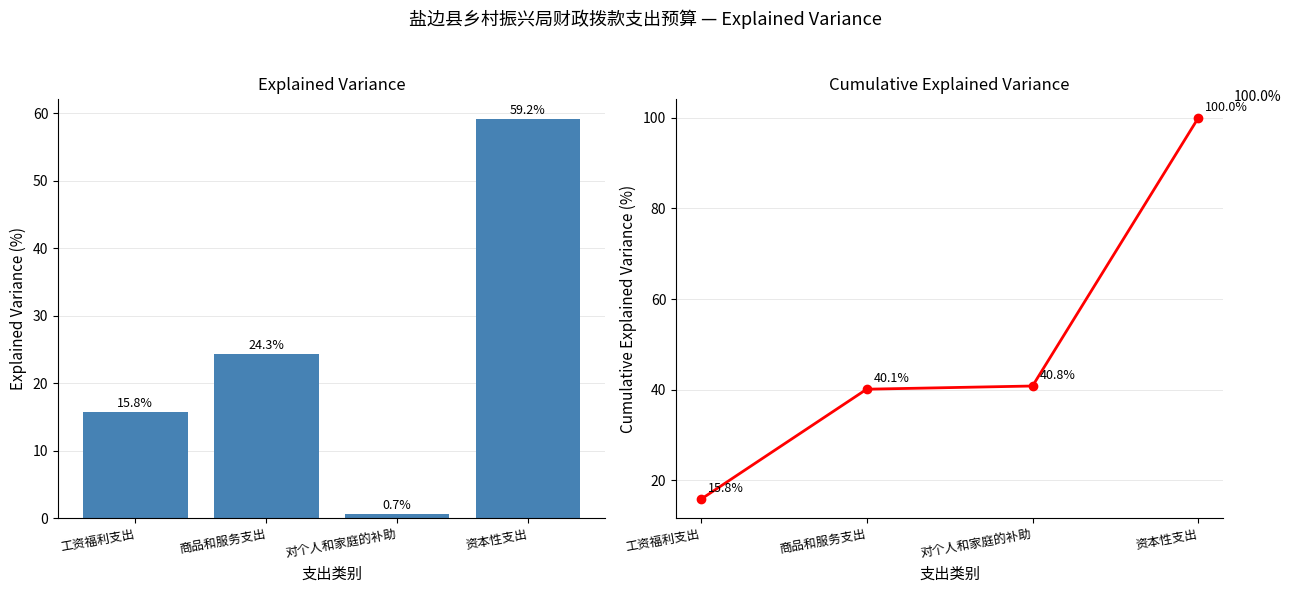

How many values in the 各支出占比 series are below 24?

2